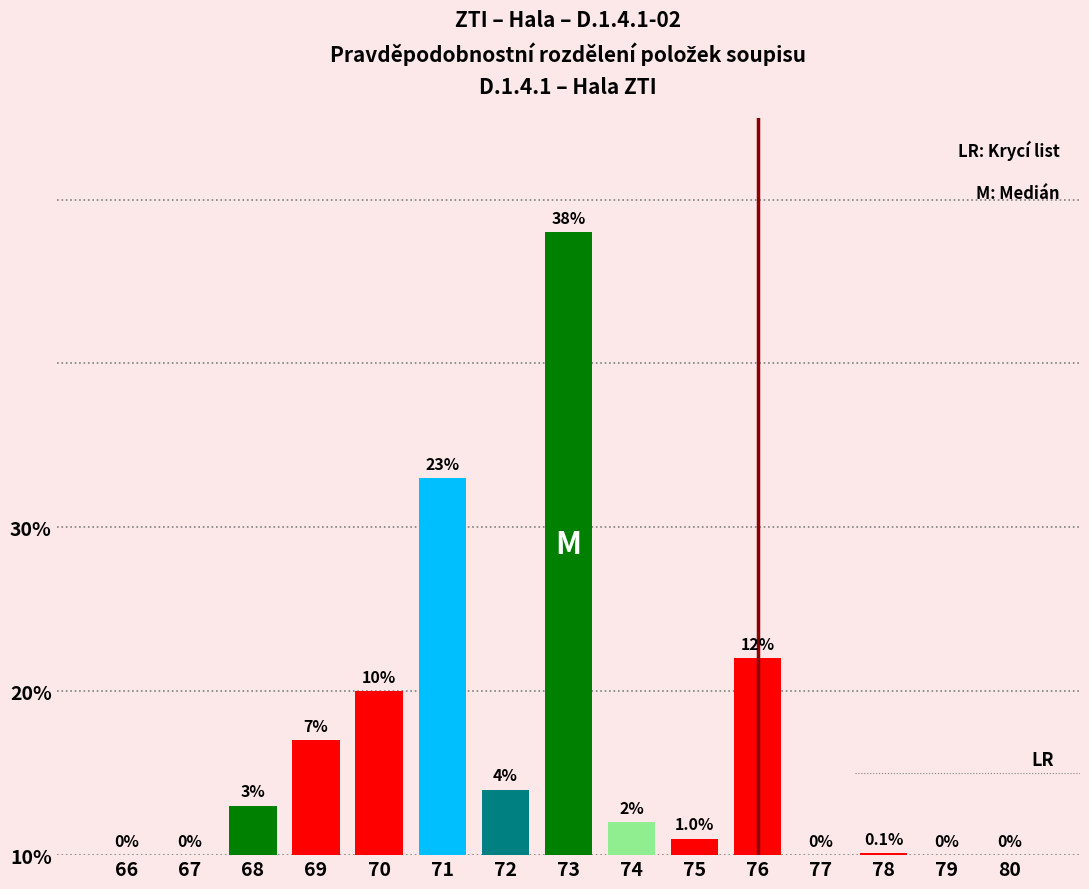

Rank the categories by value from highest to lowest.

73, 71, 76, 70, 69, 72, 68, 74, 75, 78, 66, 67, 77, 79, 80